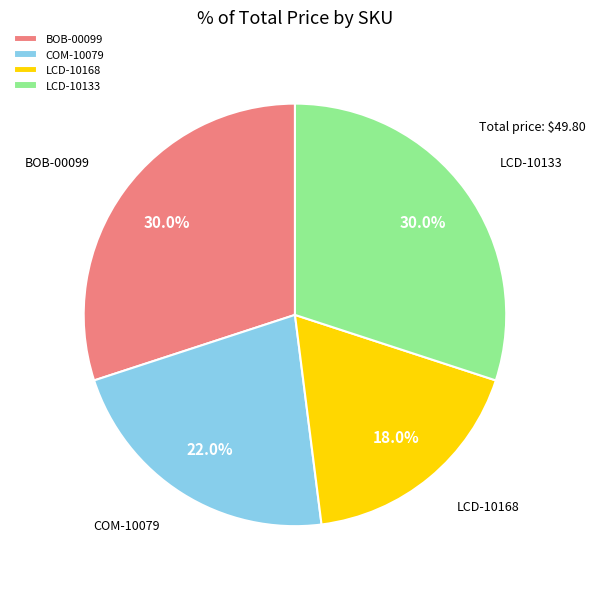

Count the number of slices in the pie.

4